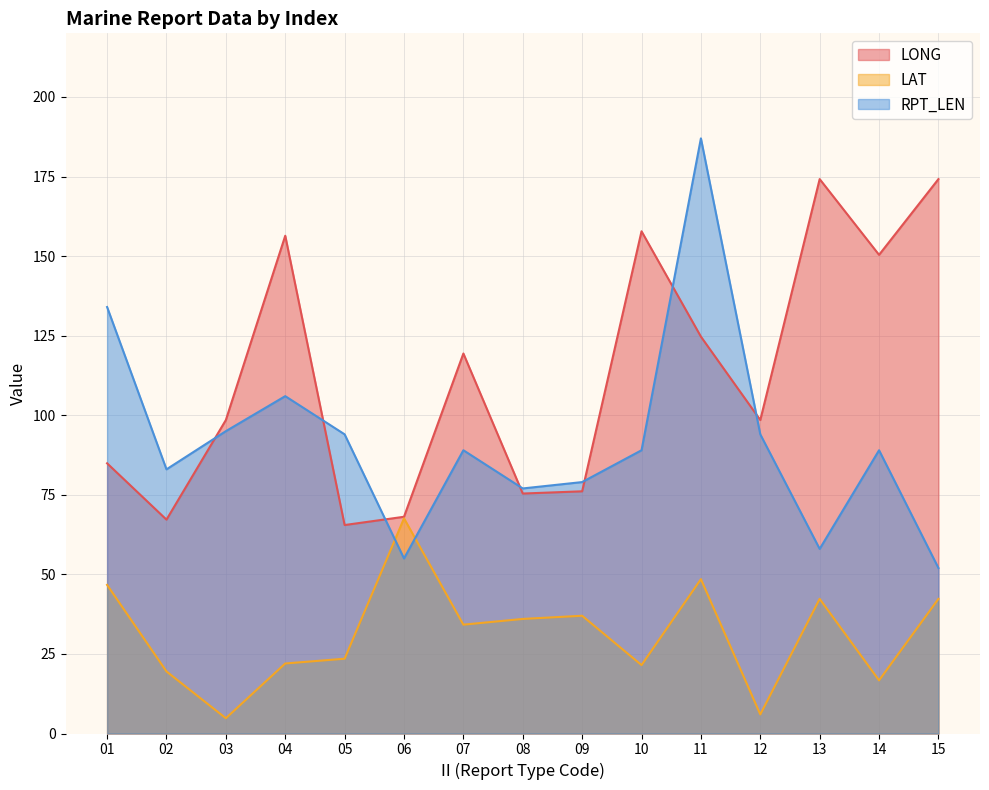

Which category has the lowest value in the LONG series?

05